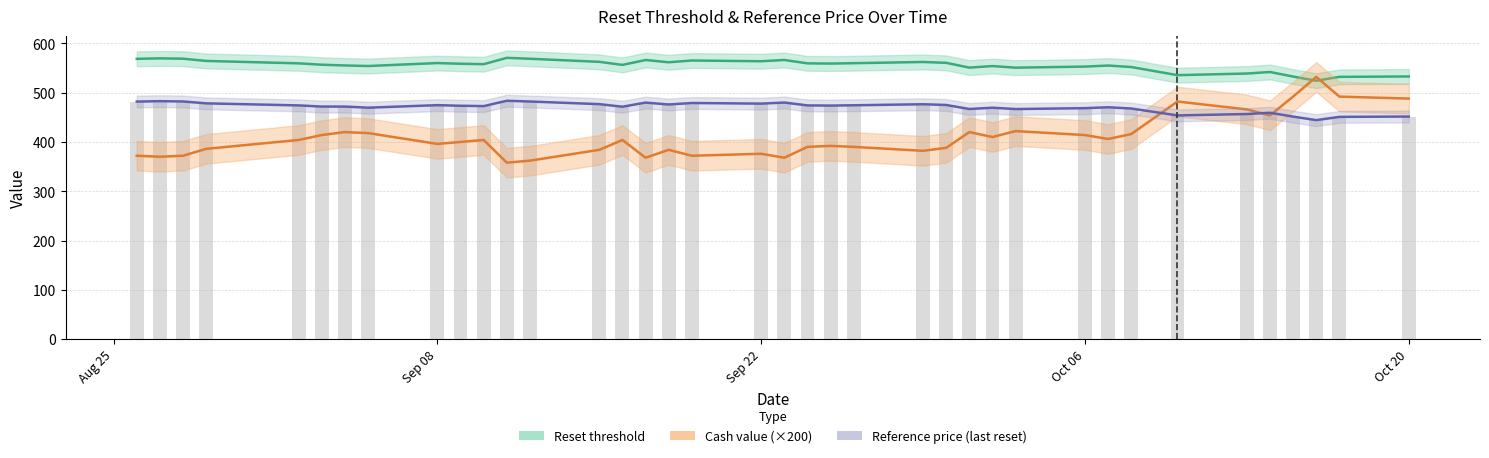

How many series are shown in this chart?

3